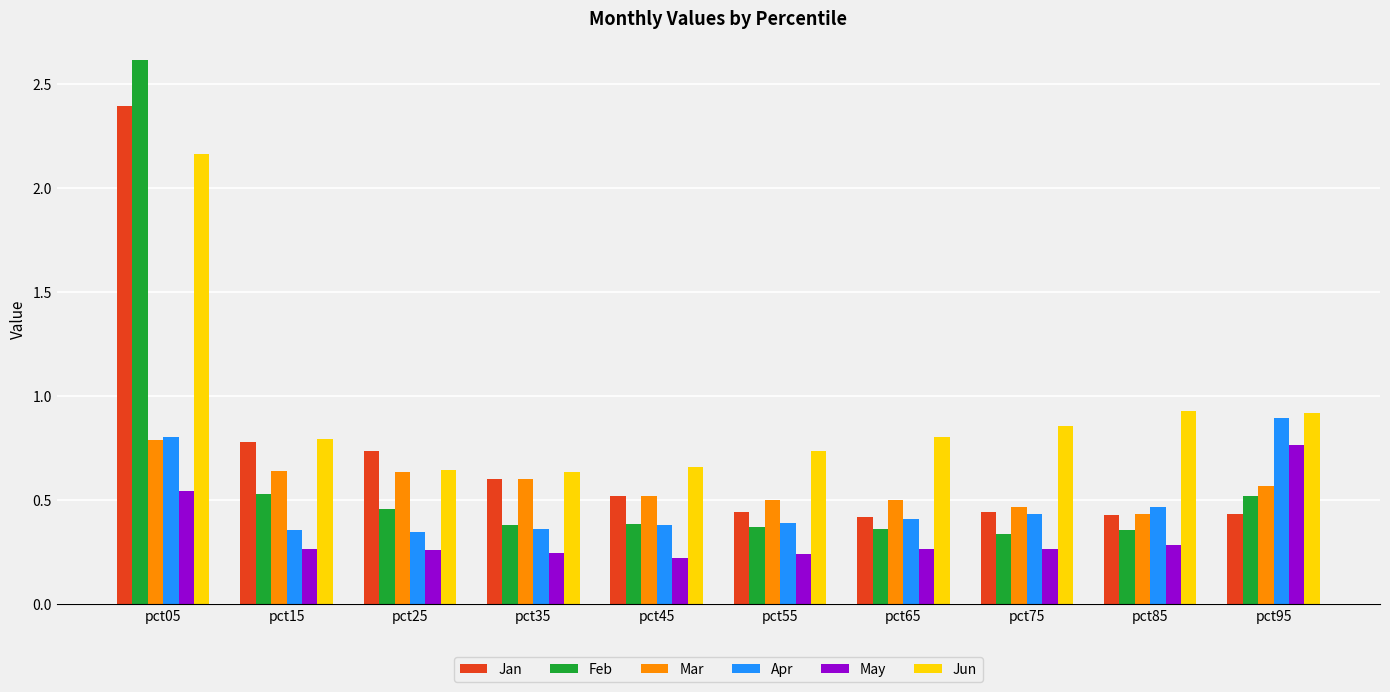

Which category has the highest value in the Feb series?

pct05